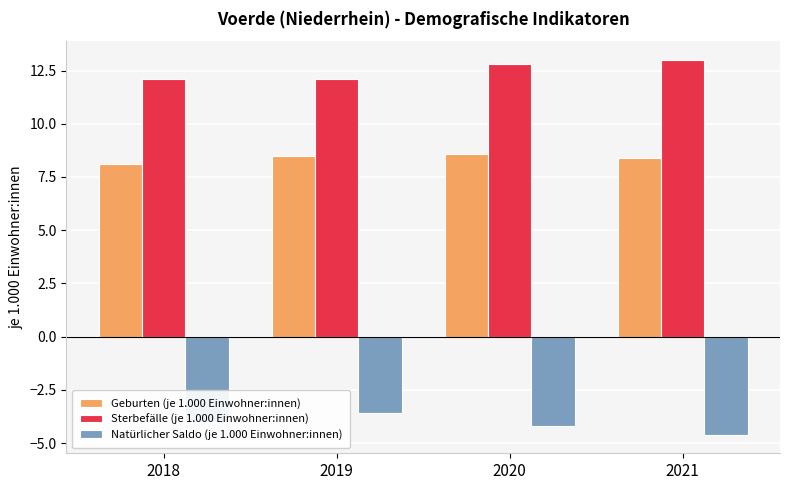

Reading left to right, list all the values displayed in this chart.

Geburten (je 1.000 Einwohner:innen): 2018=8.1	2019=8.5	2020=8.6	2021=8.4
Sterbefälle (je 1.000 Einwohner:innen): 2018=12.1	2019=12.1	2020=12.8	2021=13.0
Natürlicher Saldo (je 1.000 Einwohner:innen): 2018=-4.0	2019=-3.6	2020=-4.2	2021=-4.6